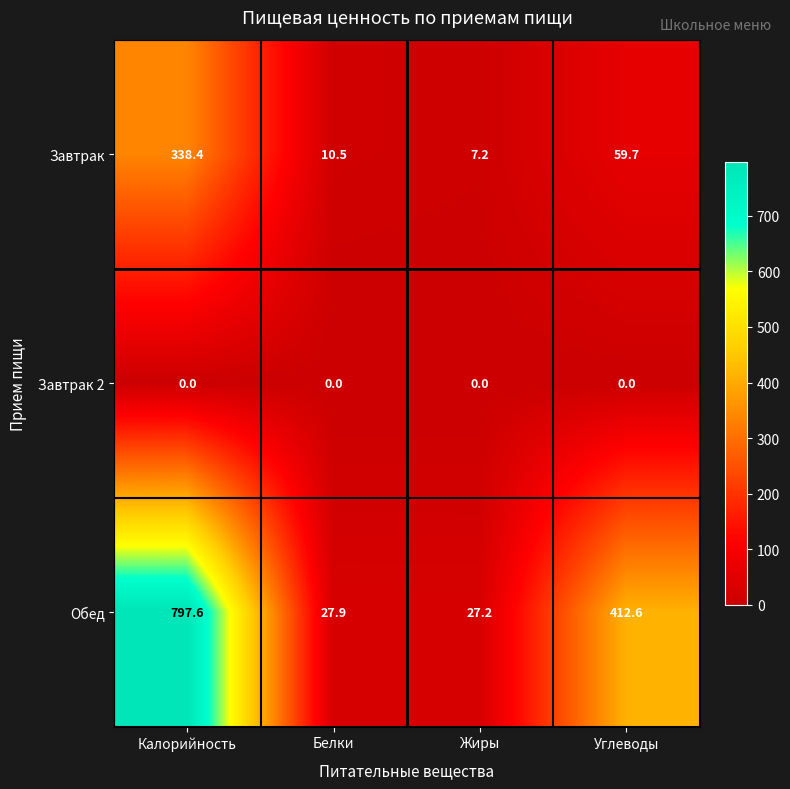

Is it true that Обед equals 16.7 at Белки?

False